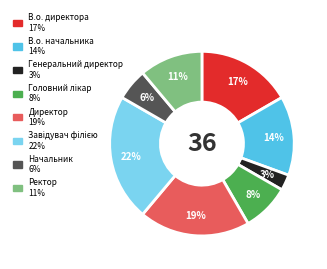

Does Ректор account for over 50% of the chart?

No